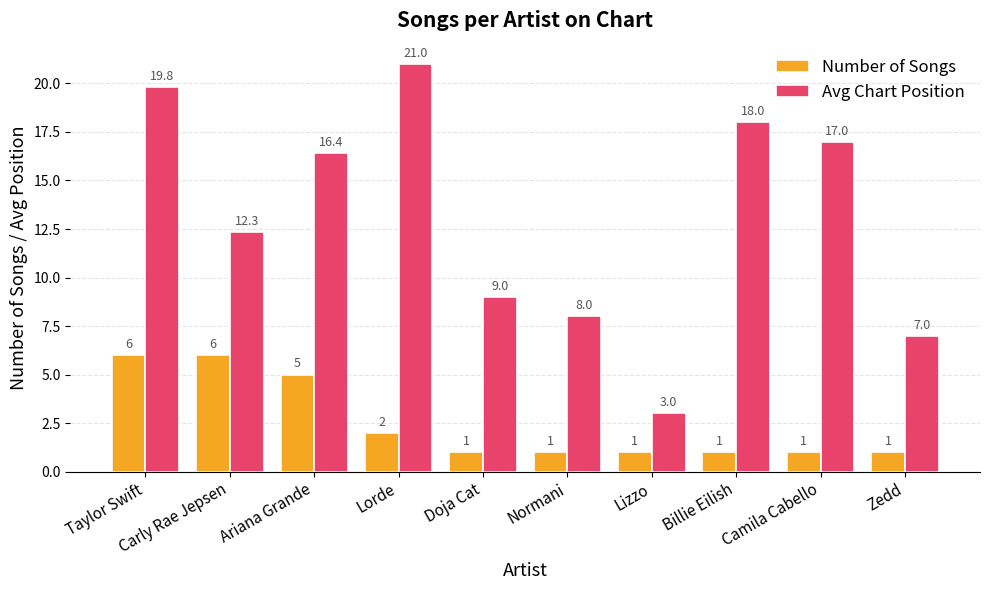

Are the bars horizontal?

No